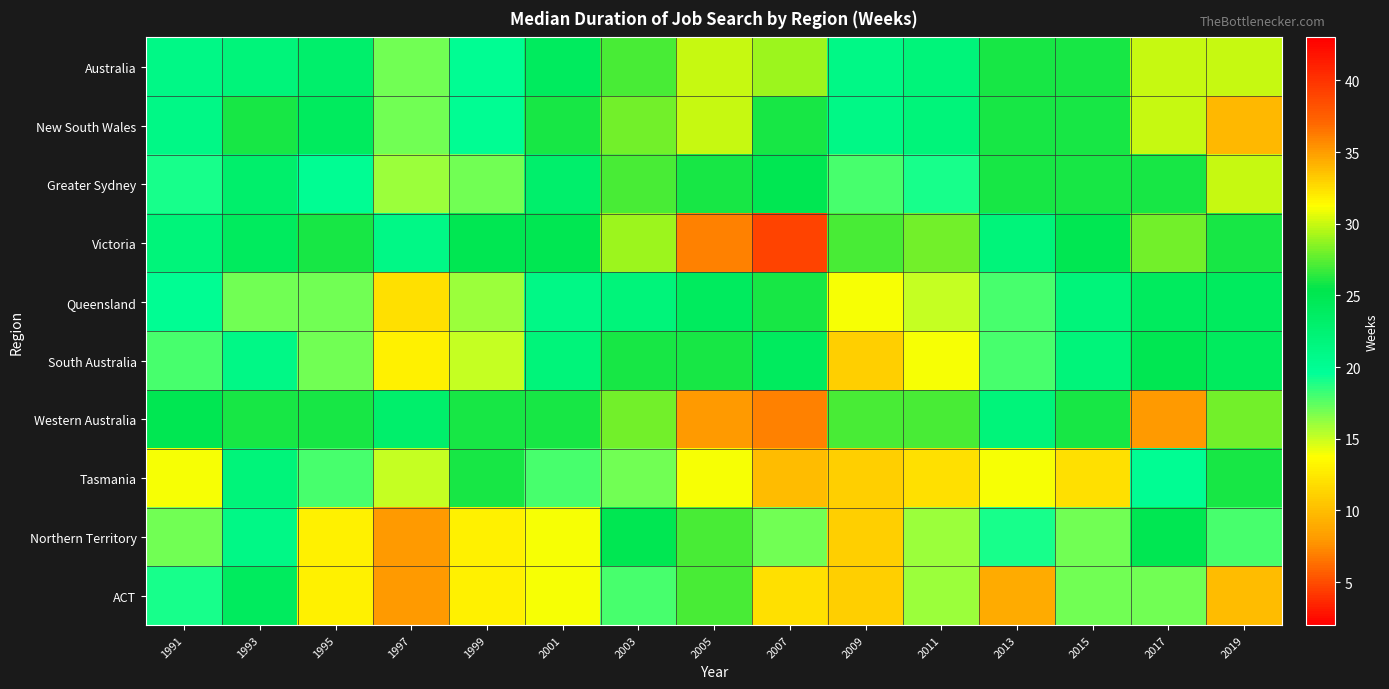

Which category has the lowest value across all series?

1997